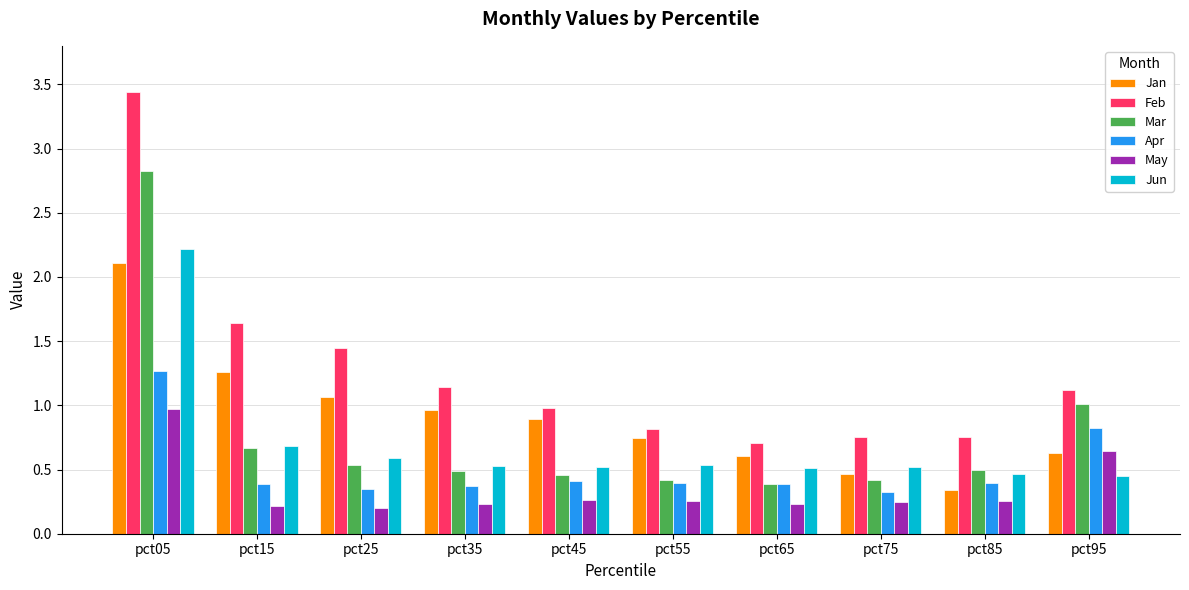

Where is Mar nearest to the value 1?

pct95